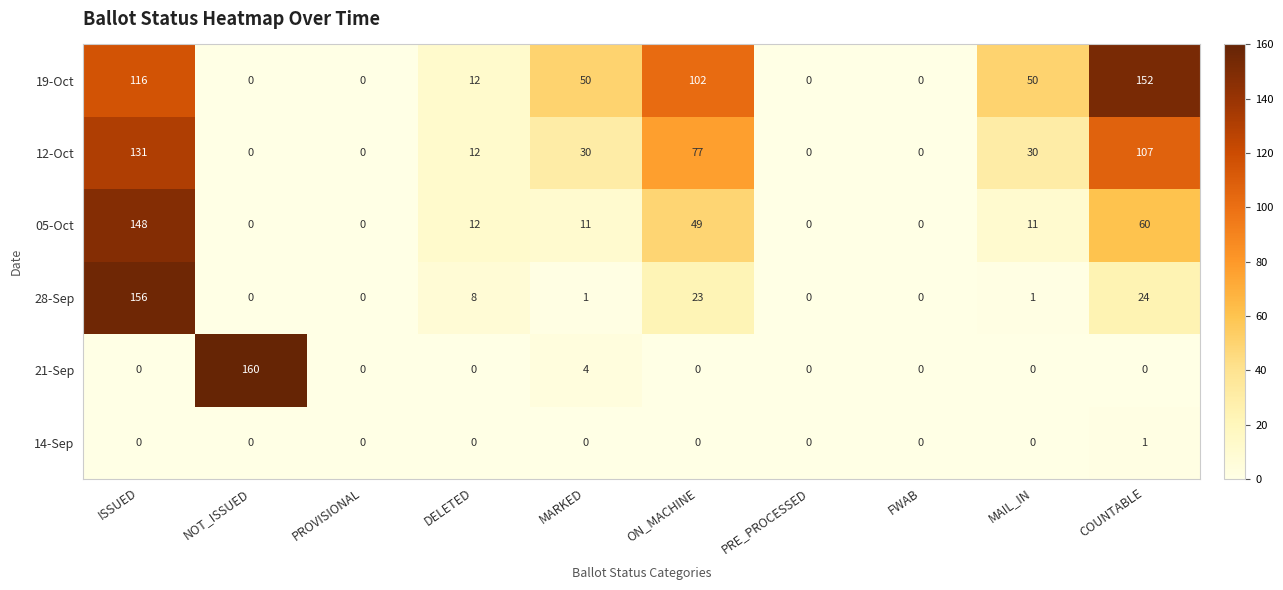

What is the spread (max minus min) of values at ISSUED?

156